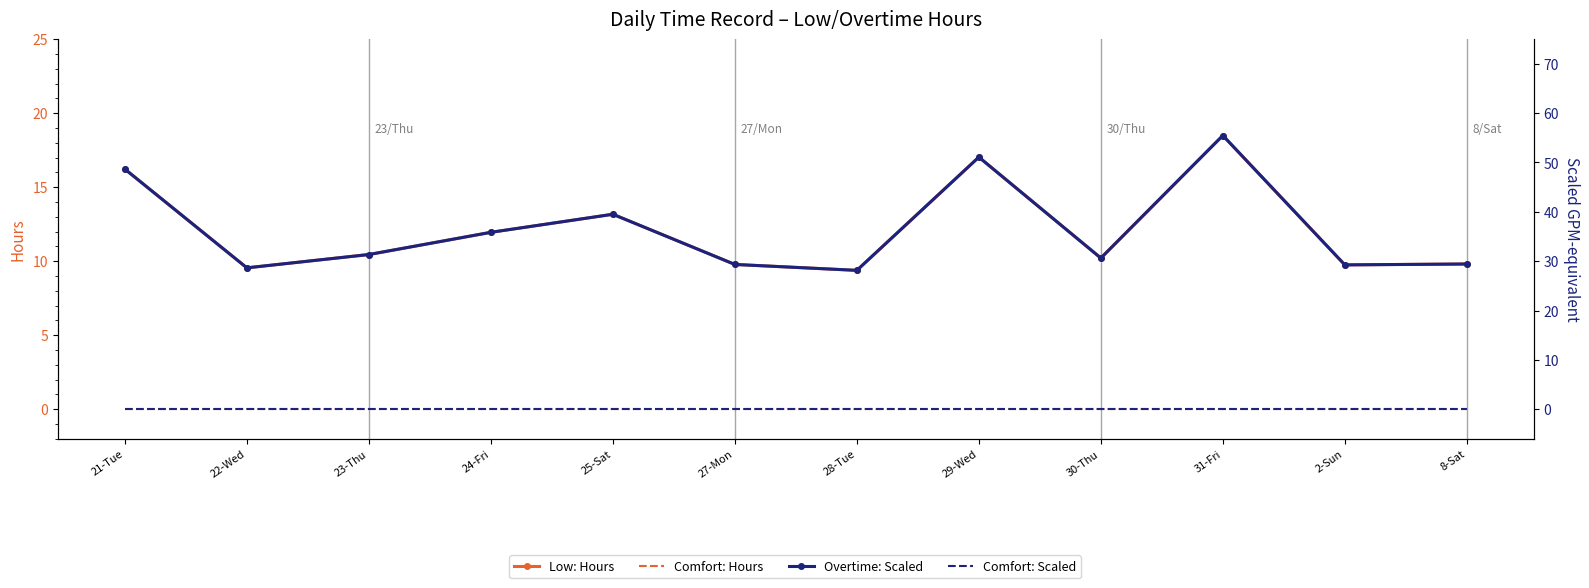

Rank the categories by Comfort: Hours value from highest to lowest.

21-Tue, 22-Wed, 23-Thu, 24-Fri, 25-Sat, 27-Mon, 28-Tue, 29-Wed, 30-Thu, 31-Fri, 2-Sun, 8-Sat